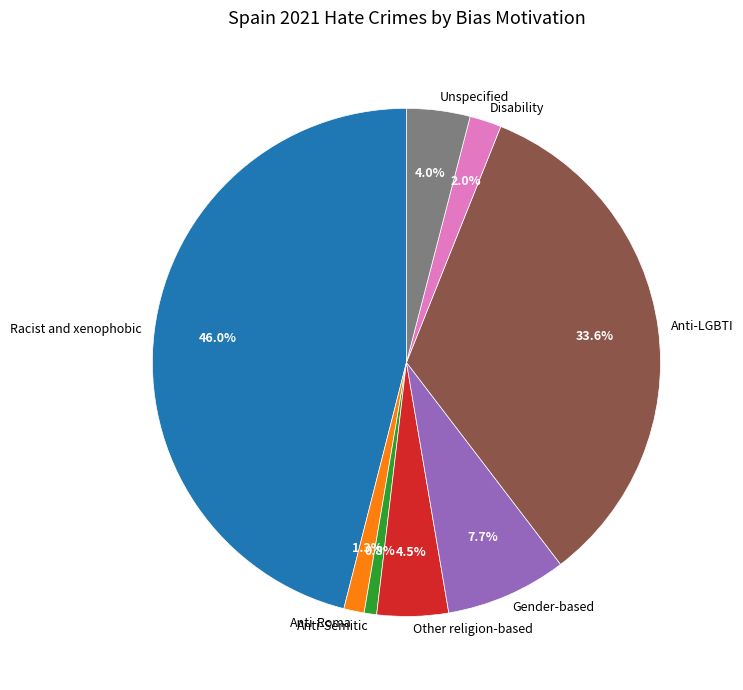

To the nearest percent, what is the combined percentage of Other religion-based and Disability?

7%